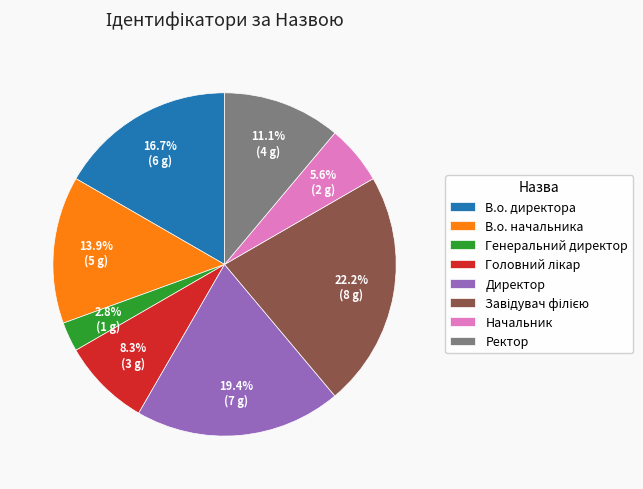

Which has a higher value, Ректор or В.о. директора?

В.о. директора